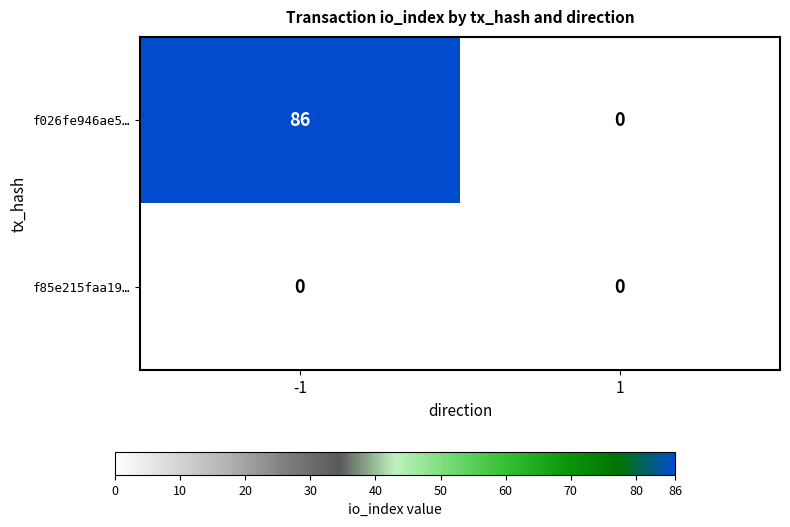

Count the number of data series in this chart.

2